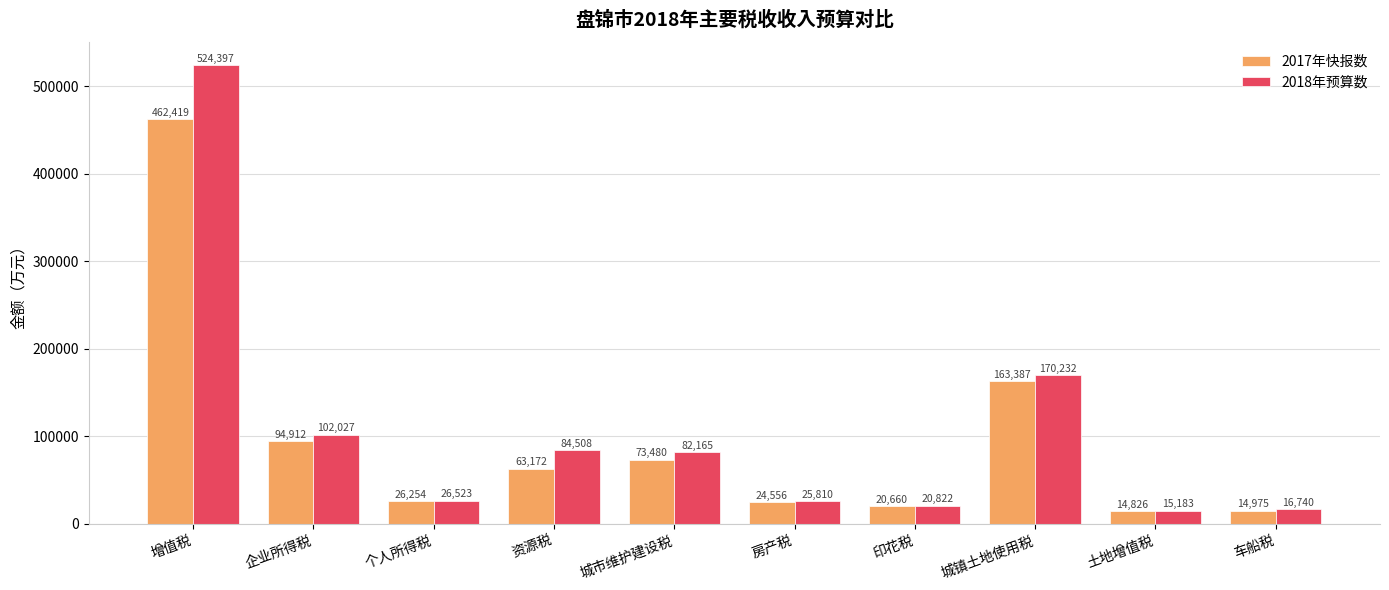

What is the label of the 4th bar from the right?

印花税